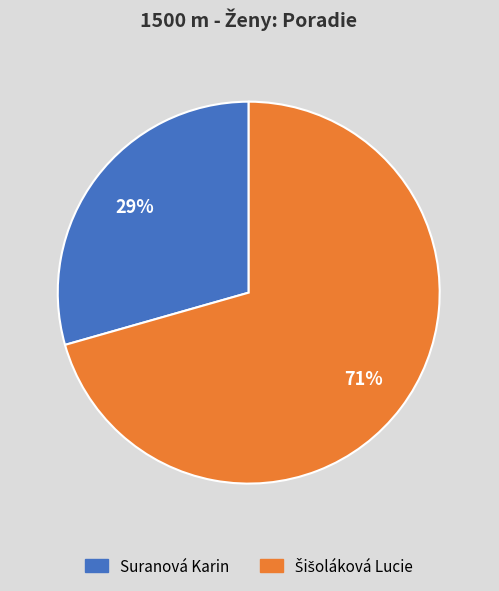

To the nearest percent, what portion does Suranová Karin represent?

29%